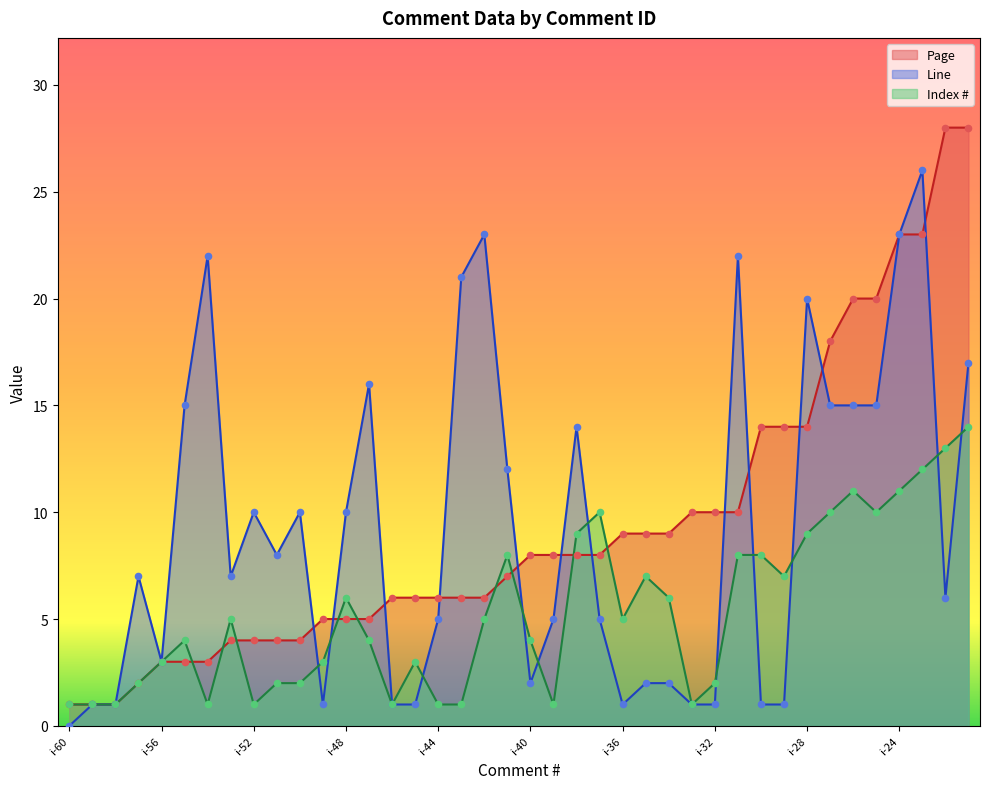

At which category is the sum across all series the highest?

i-23